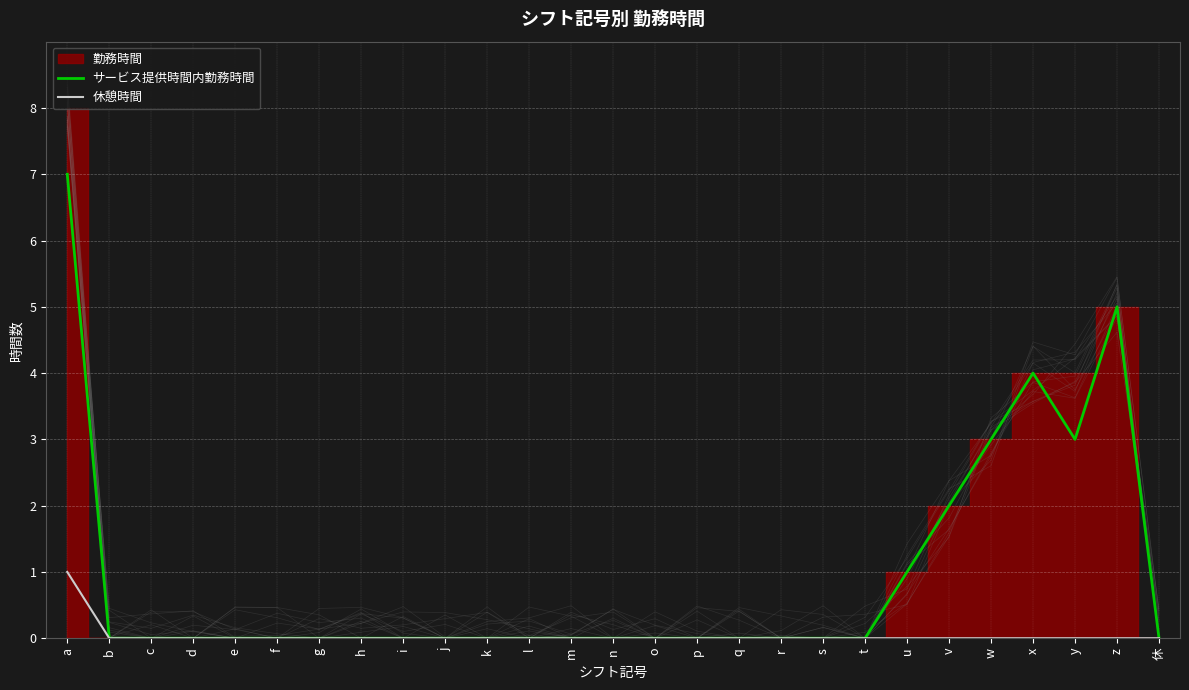

True or false: 休憩時間 and サービス提供時間内勤務時間 intersect in this chart.

False